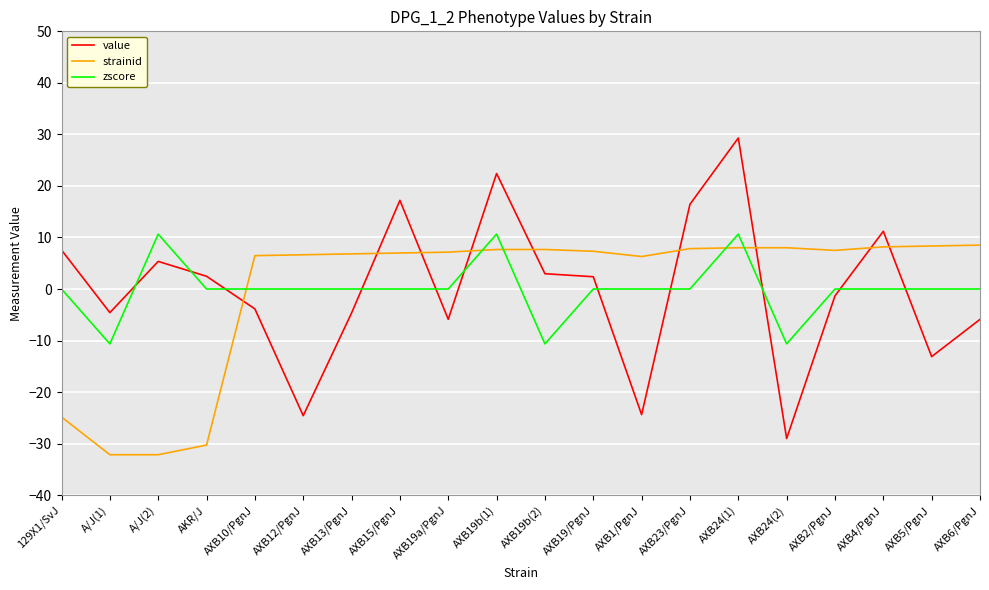

What is the total value across all series at AXB4/PgnJ?

19.4